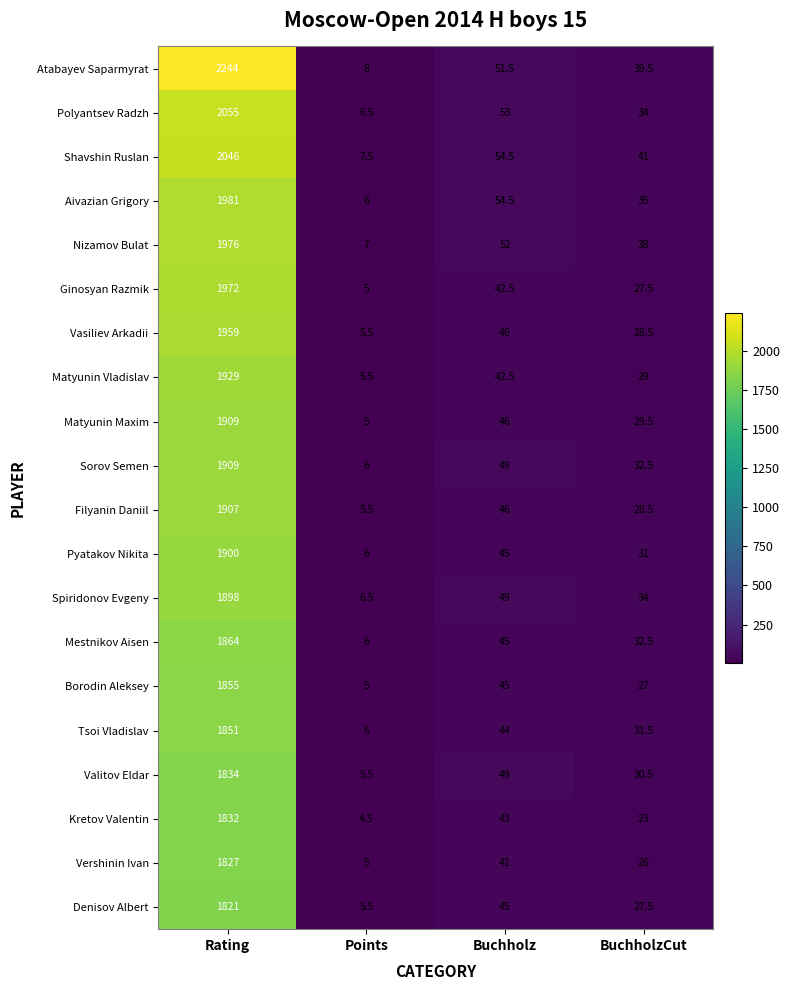

What is the minimum value shown in the chart?

4.5